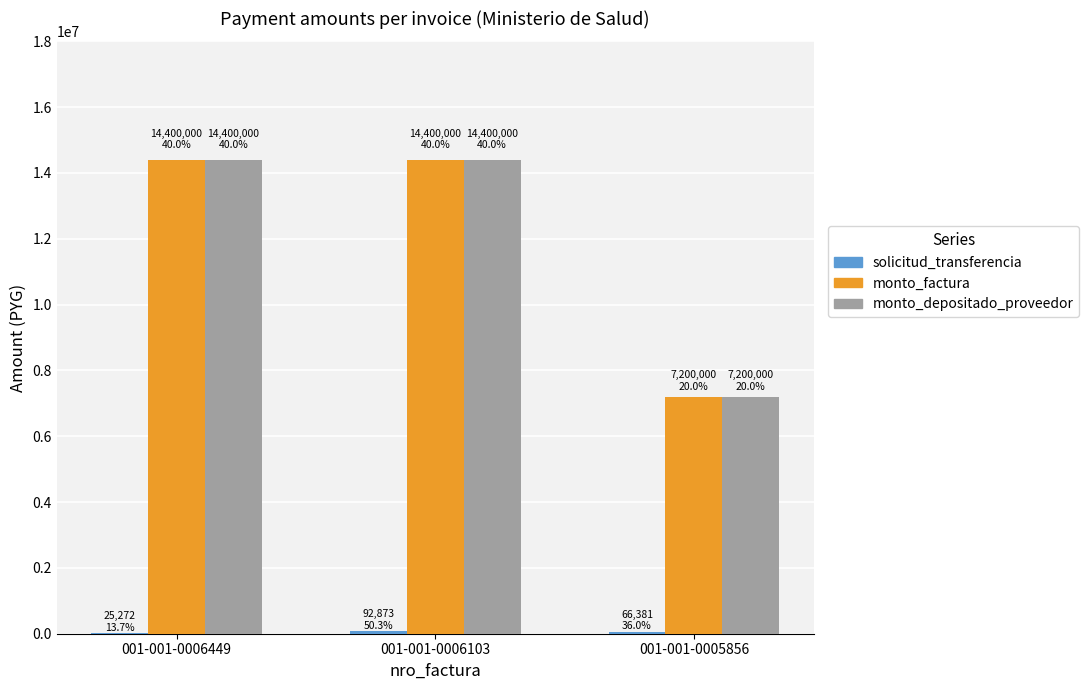

What is the maximum value shown in the chart?

14400000